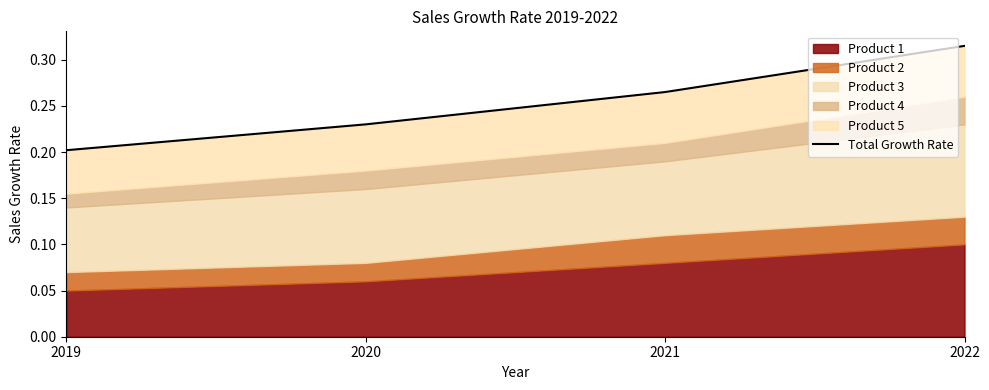

Which has a higher value, 2021 or 2019?

2021